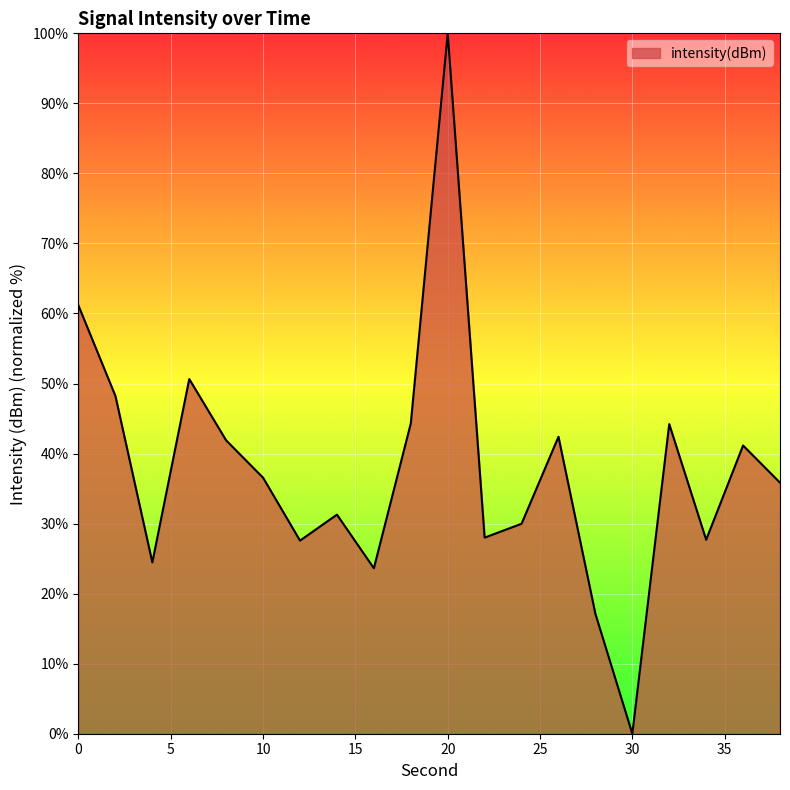

What is the maximum value shown in the chart?

100.0